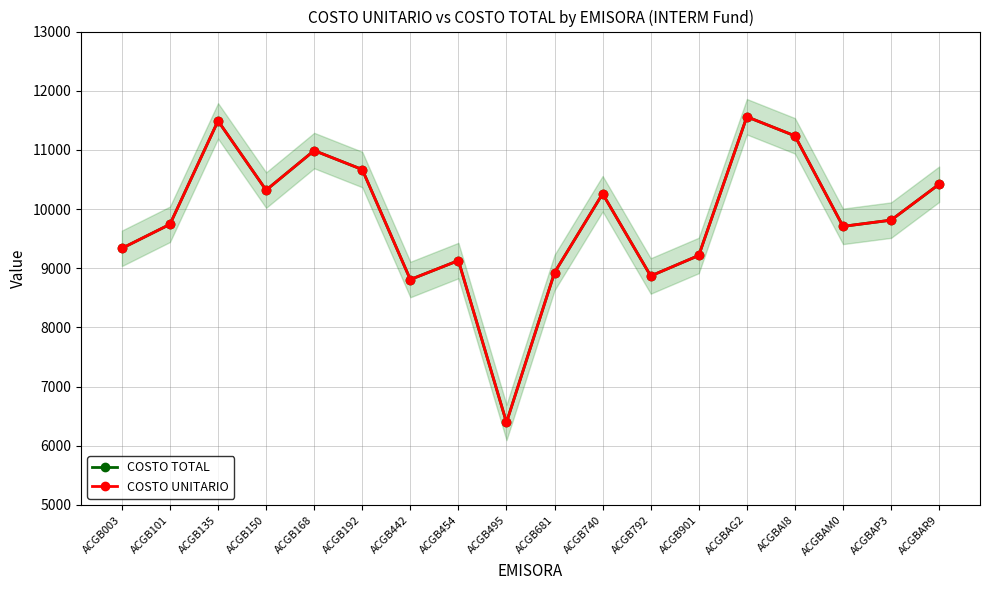

Reading left to right, list all the values displayed in this chart.

COSTO TOTAL: 9336.0	9741.8	11490.3	10319.7	10988.4	10667.8	8808.4	9129.1	6393.0	8927.0	10259.0	8868.7	9215.3	11559.8	11237.0	9707.2	9812.4	10419.3
COSTO UNITARIO: 9336.0	9741.8	11490.3	10319.7	10988.4	10667.8	8808.4	9129.1	6393.0	8927.0	10259.0	8868.7	9215.3	11559.8	11237.0	9707.2	9812.4	10419.3